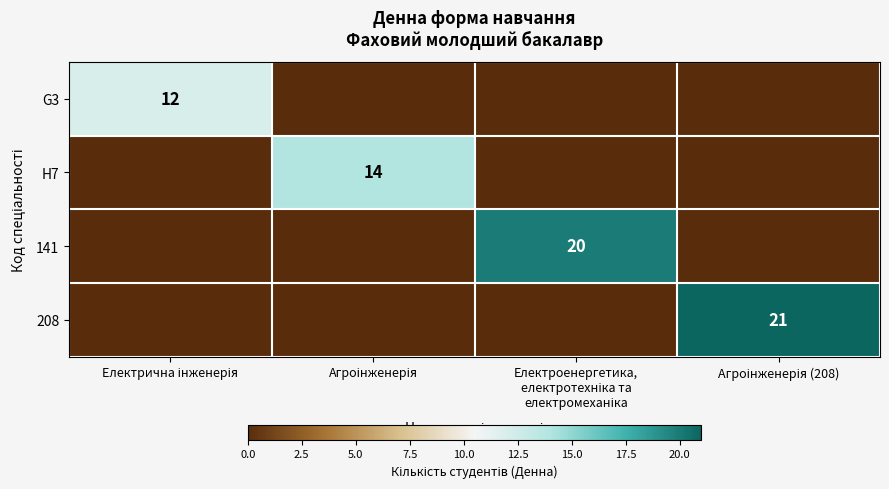

Is it true that 141 equals 9 at Агроінженерія?

False